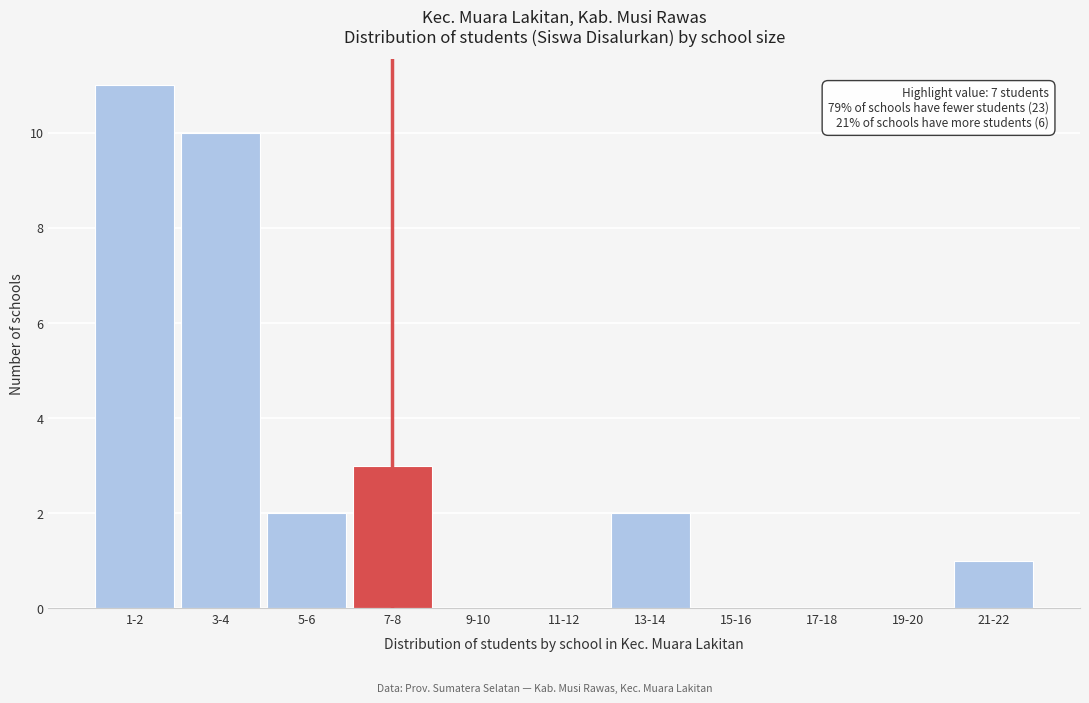

Reading left to right, what are all the values shown in this chart?

1-2=11	3-4=10	5-6=2	7-8=3	9-10=0	11-12=0	13-14=2	15-16=0	17-18=0	19-20=0	21-22=1